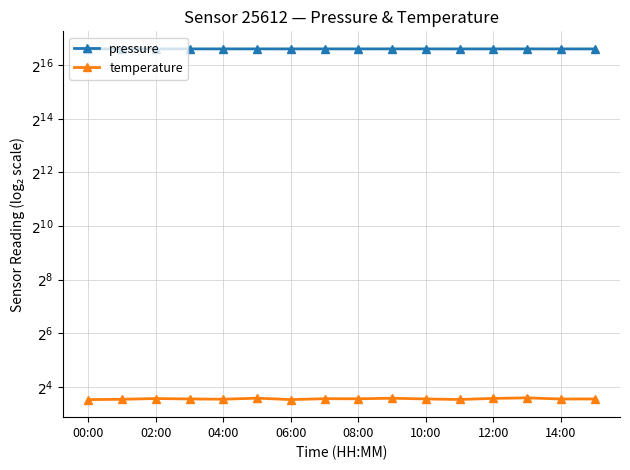

What is the average value of the temperature series?

11.7